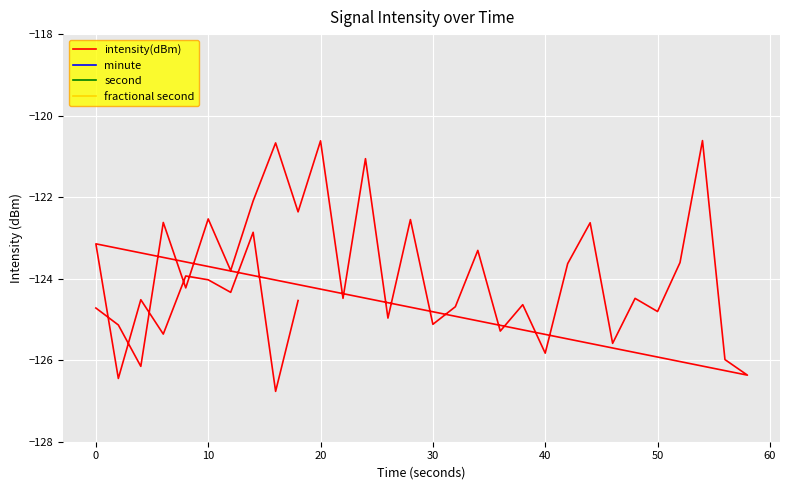

What are all the series names shown in the legend?

intensity(dBm), minute, second, fractional second